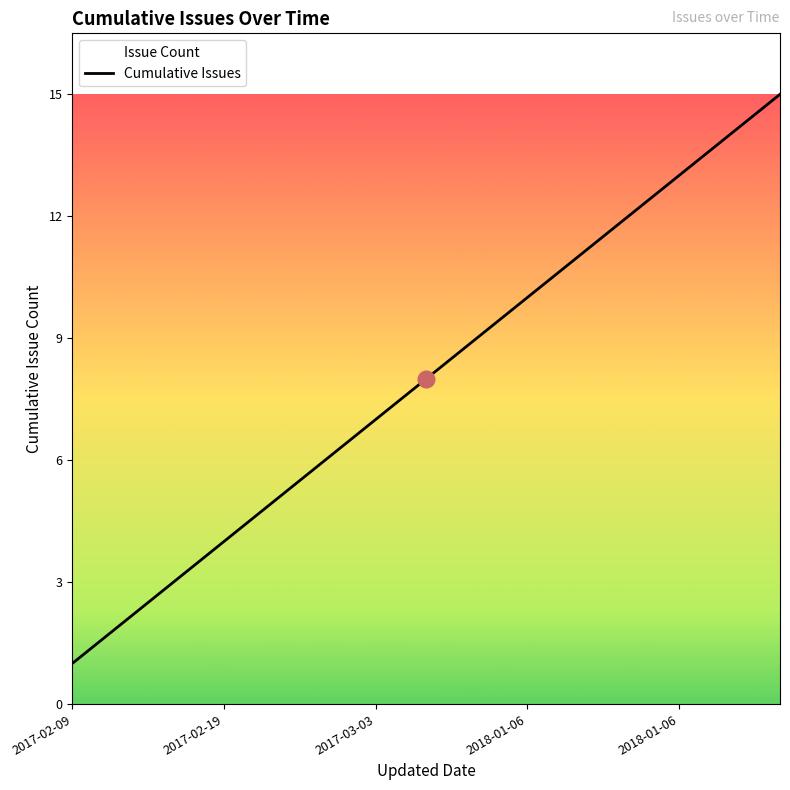

Reading left to right, extract all data points from this chart.

1	2	3	4	5	6	7	8	9	10	11	12	13	14	15